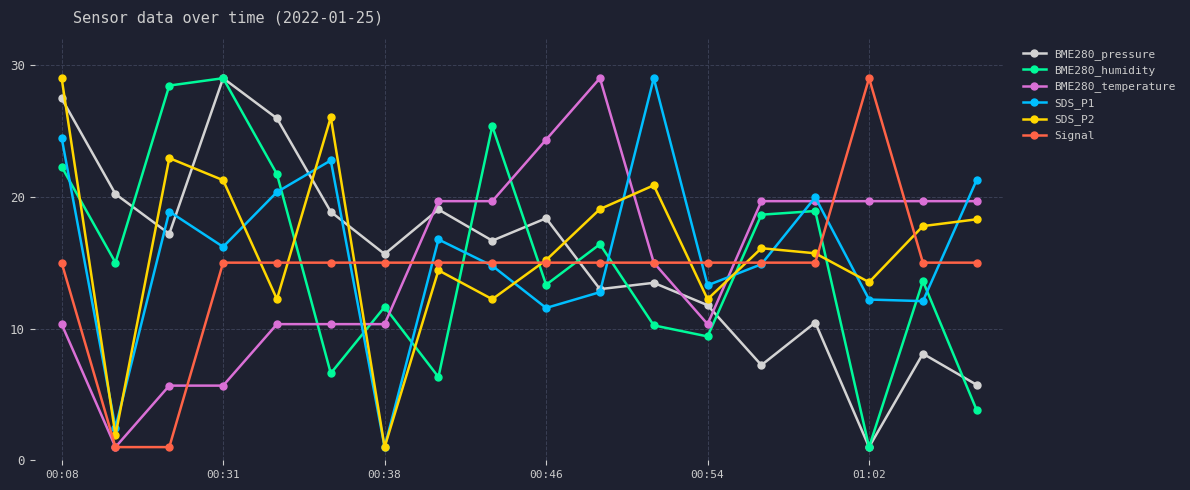

Which series ends up on top after the final intersection of SDS_P2 and BME280_humidity?

SDS_P2